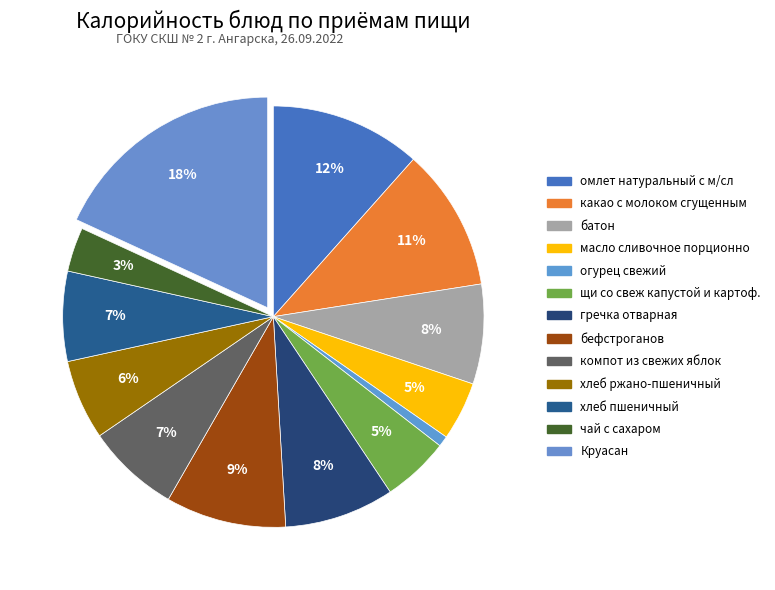

To the nearest percent, what is the average slice percentage?

8%